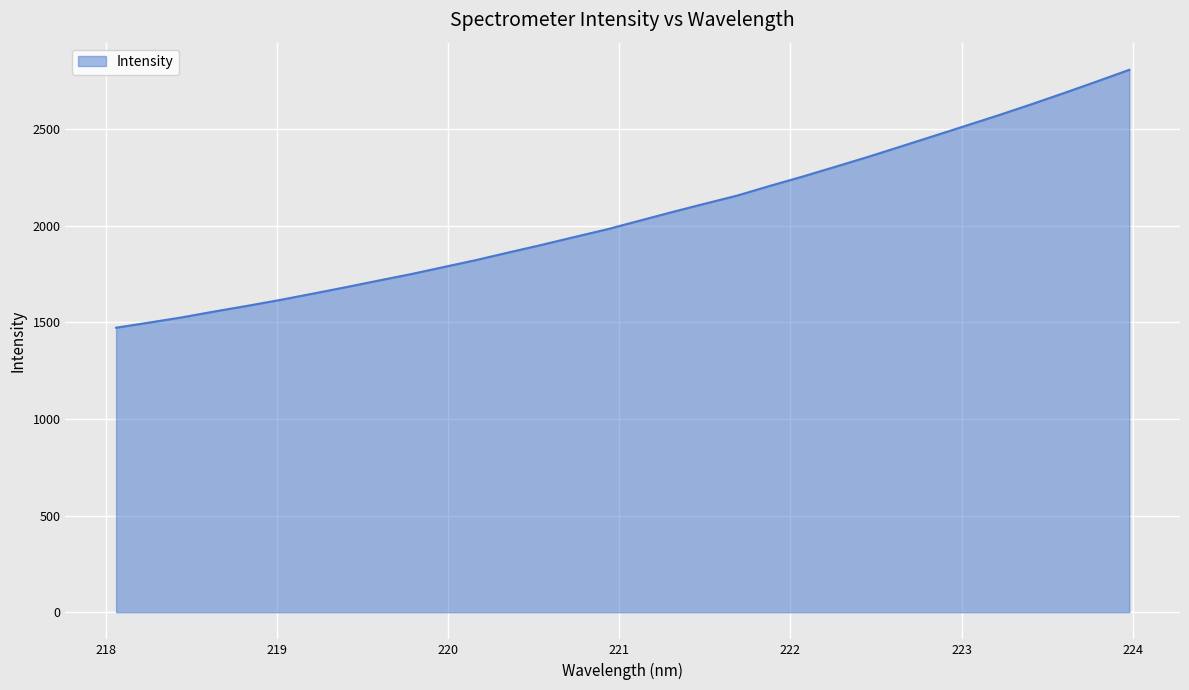

What is the difference between the maximum and minimum values?

1334.7